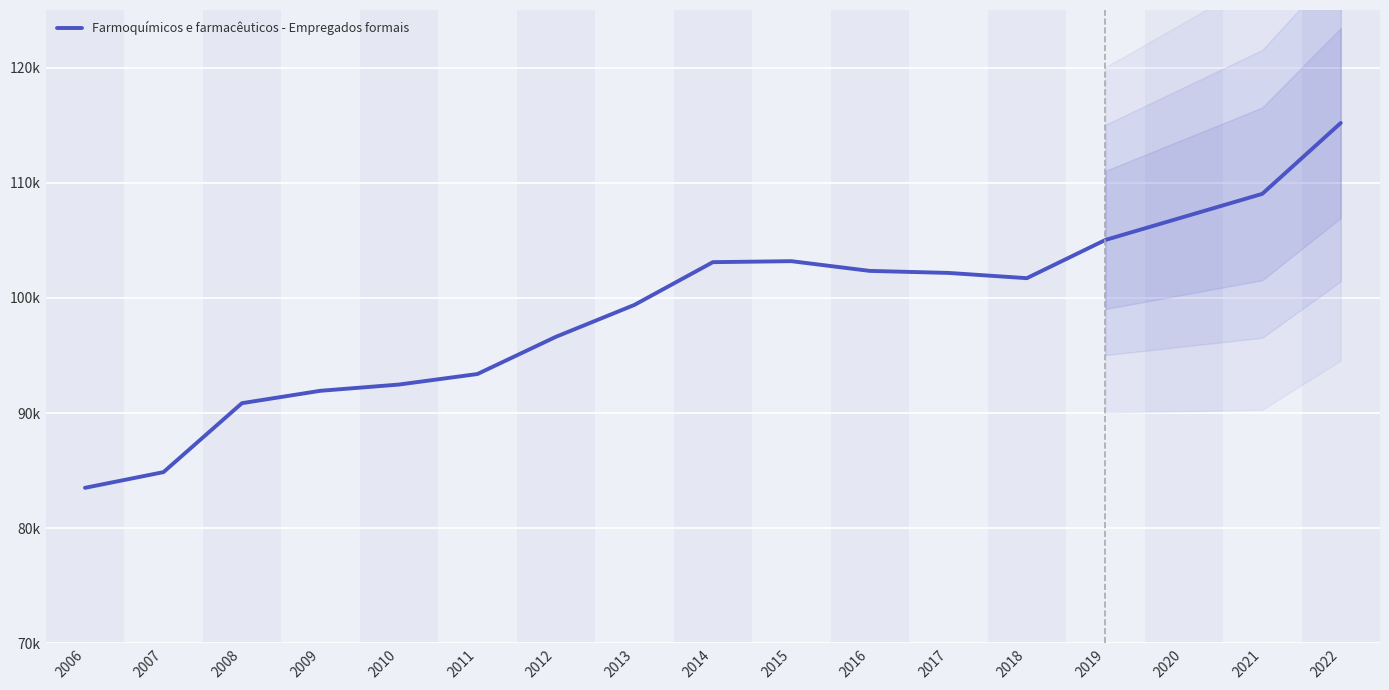

The chart shows a value of 166210 at 2019. True or false?

False